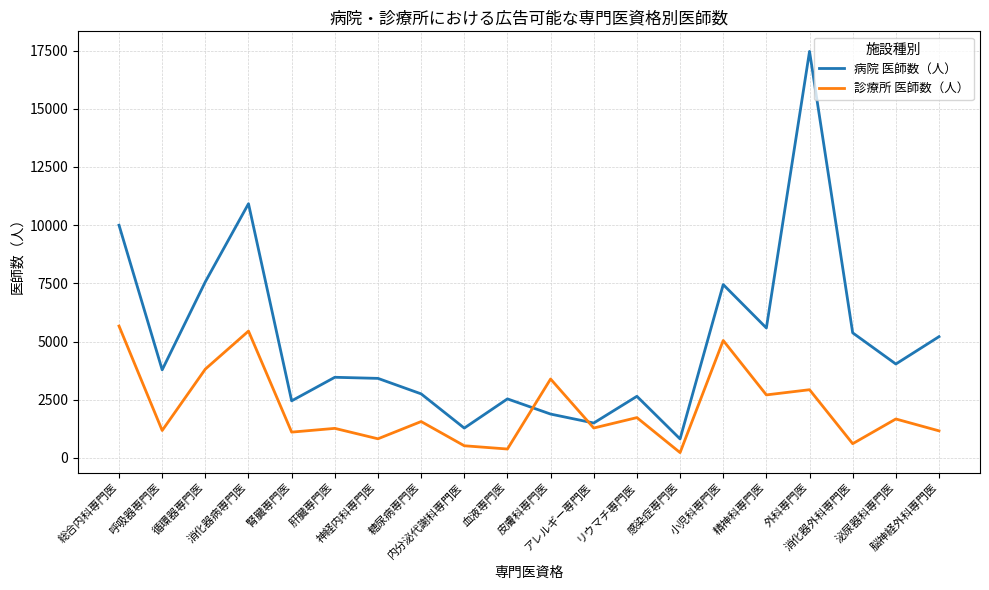

Which series has the largest total across all categories?

病院 医師数（人）